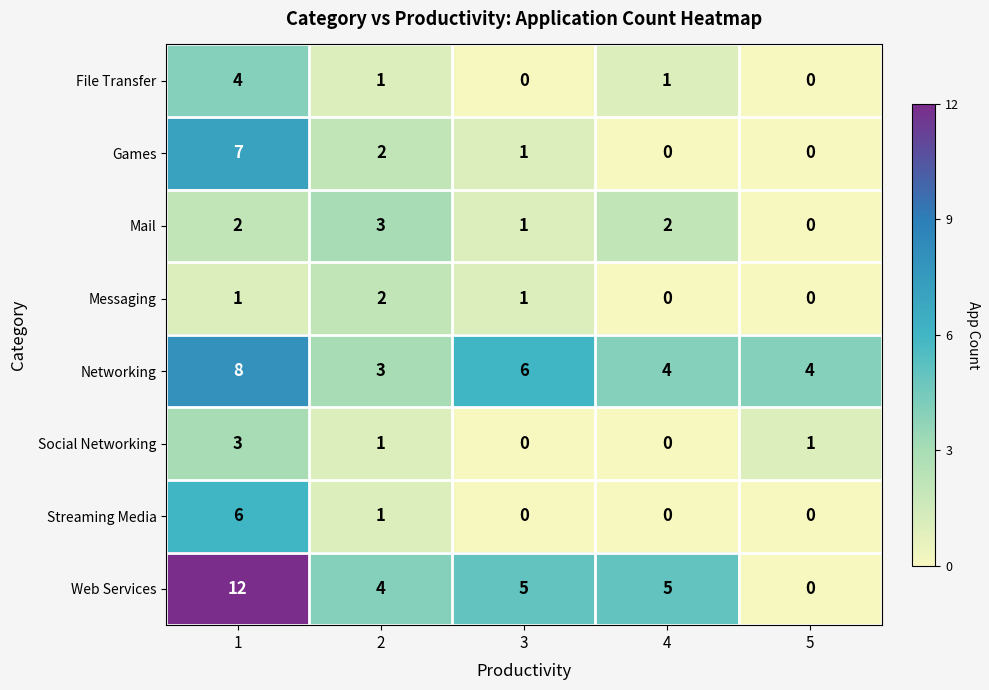

What is the maximum value shown in the chart?

12